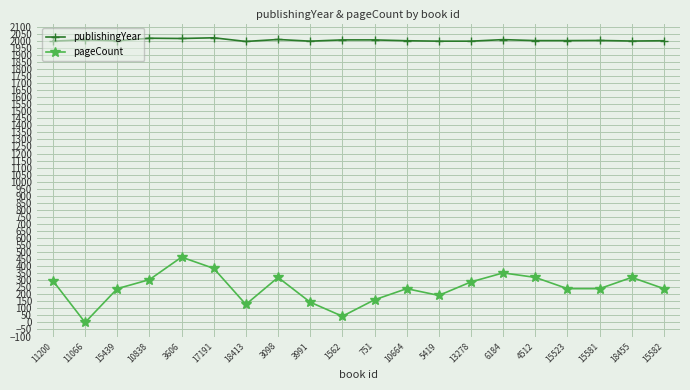

Which series changed the most between 3606 and 6184?

pageCount